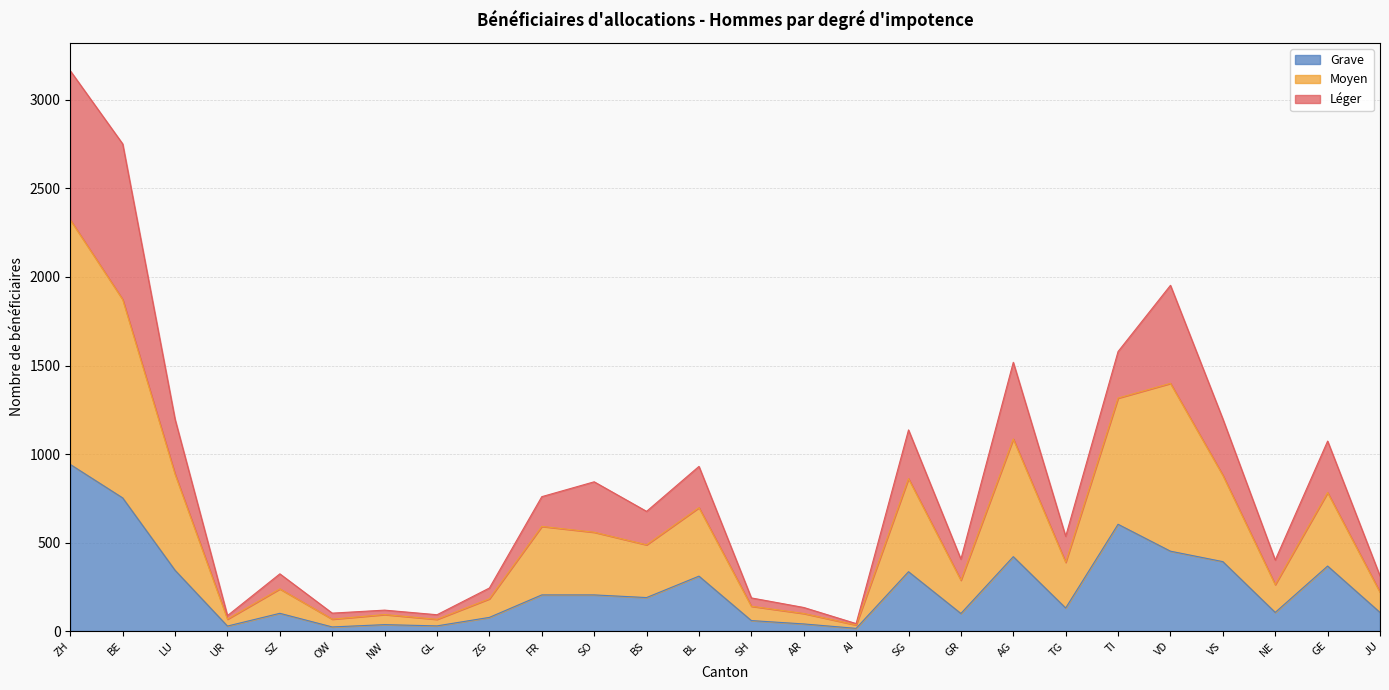

At which category does Léger reach its first local peak?

SZ